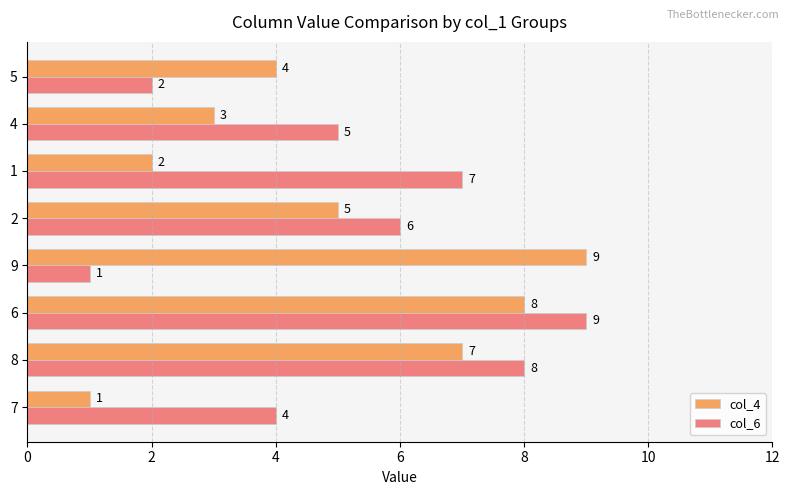

Count the col_4 values in the range 3 to 8.

5